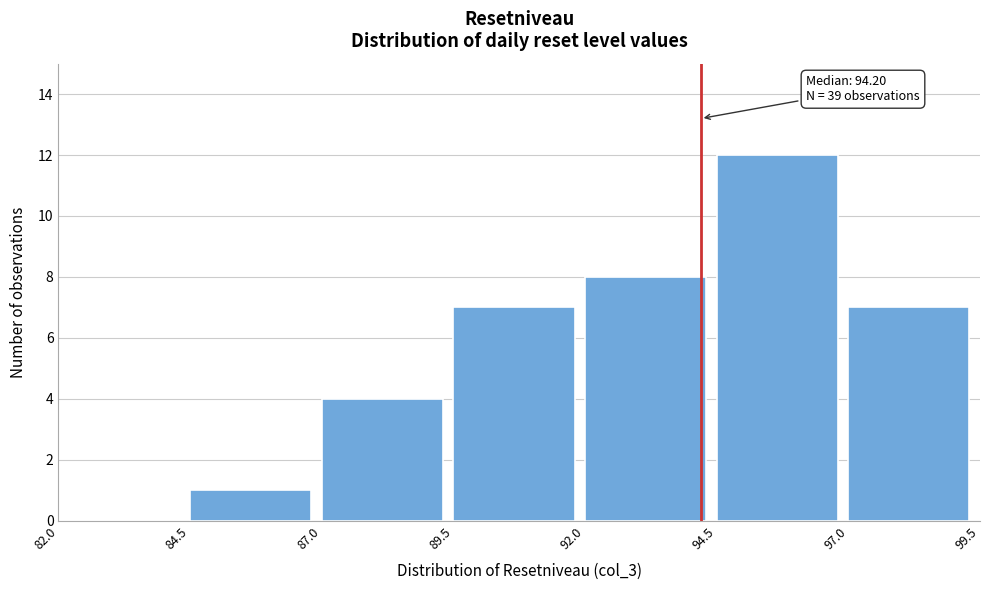

Over which range of the x-axis is the bar tallest?

94.5 to 97.0